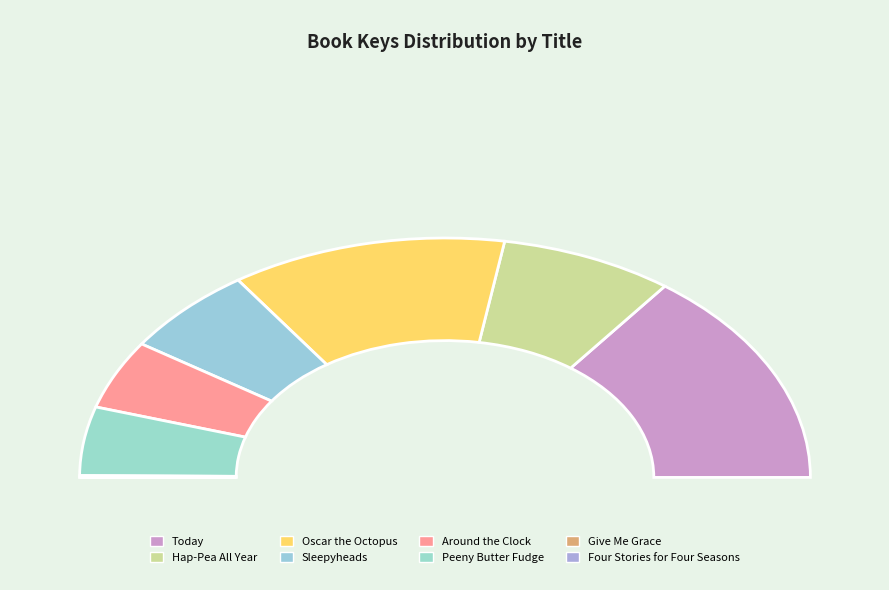

Is there any slice that represents more than half of the pie?

No